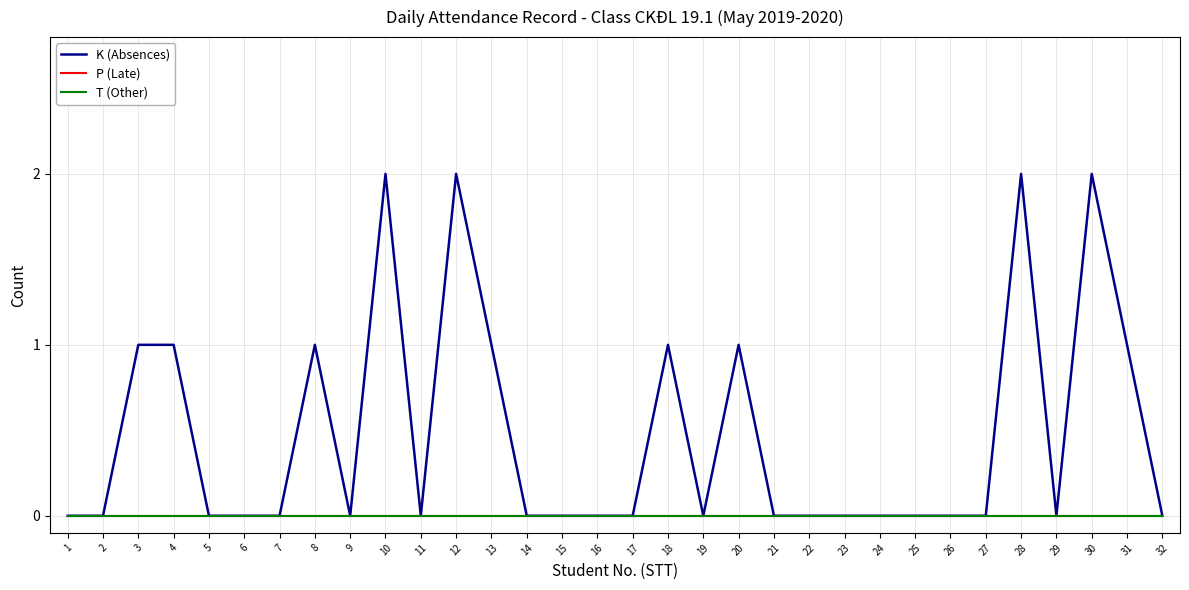

At which label is T (Other) closest to 0?

1